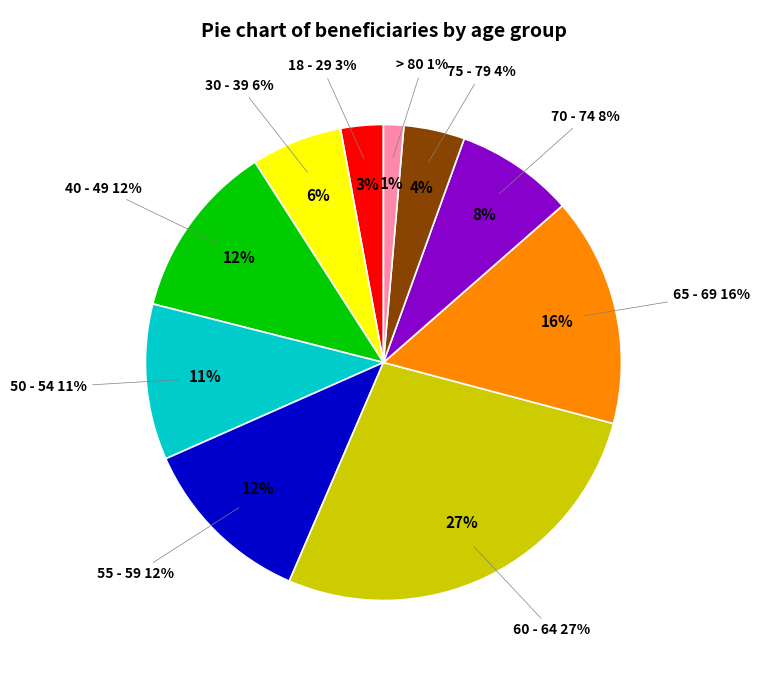

To the nearest percent, what portion does 75 - 79 represent?

4%